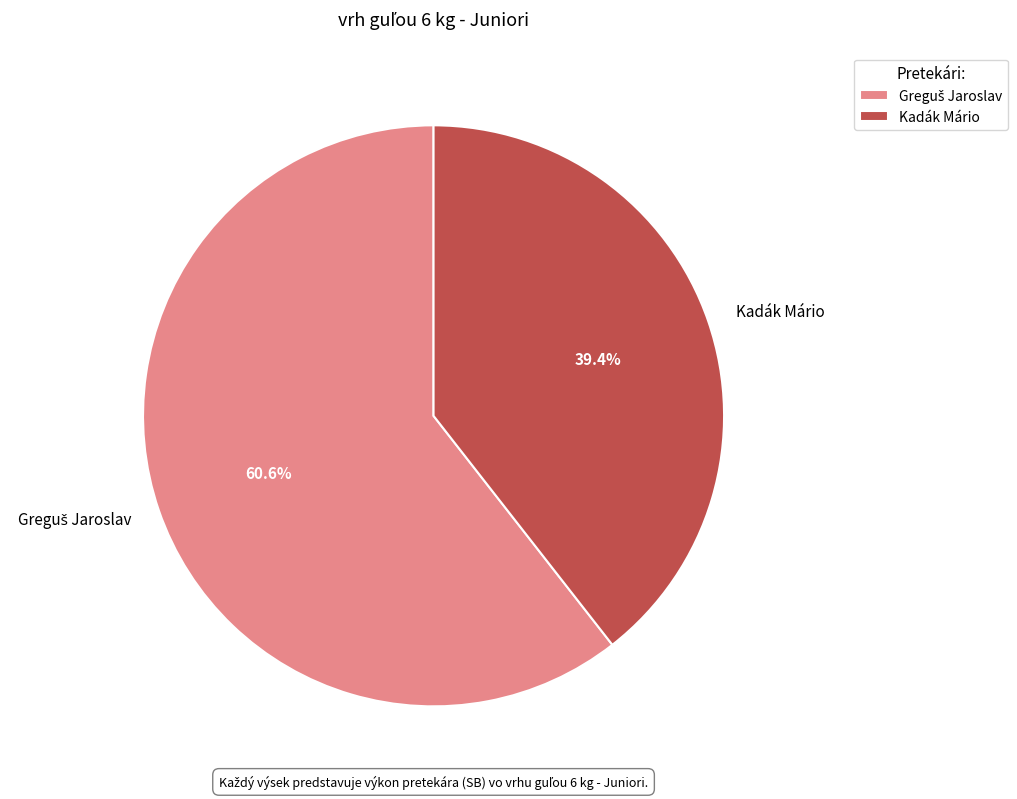

What is the smallest slice in the pie chart?

Kadák Mário